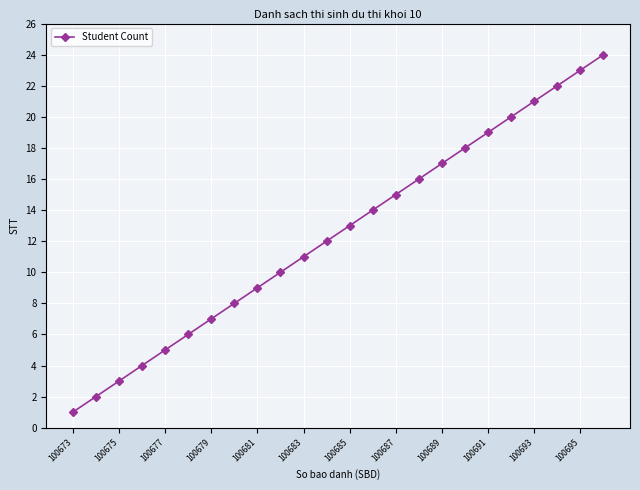

What is the smallest value displayed?

1